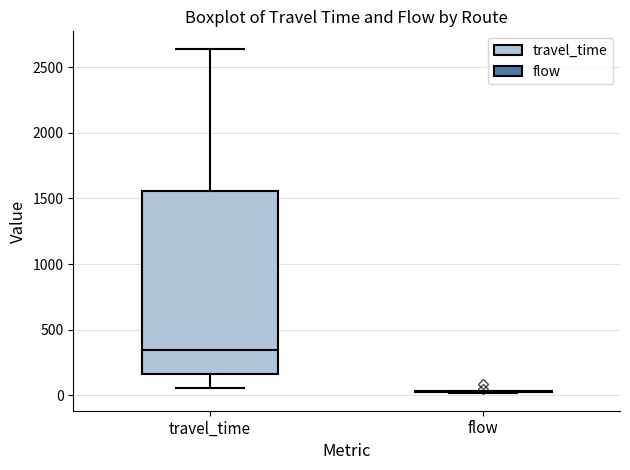

Which box is the tallest, from its lower edge to its upper edge?

travel_time